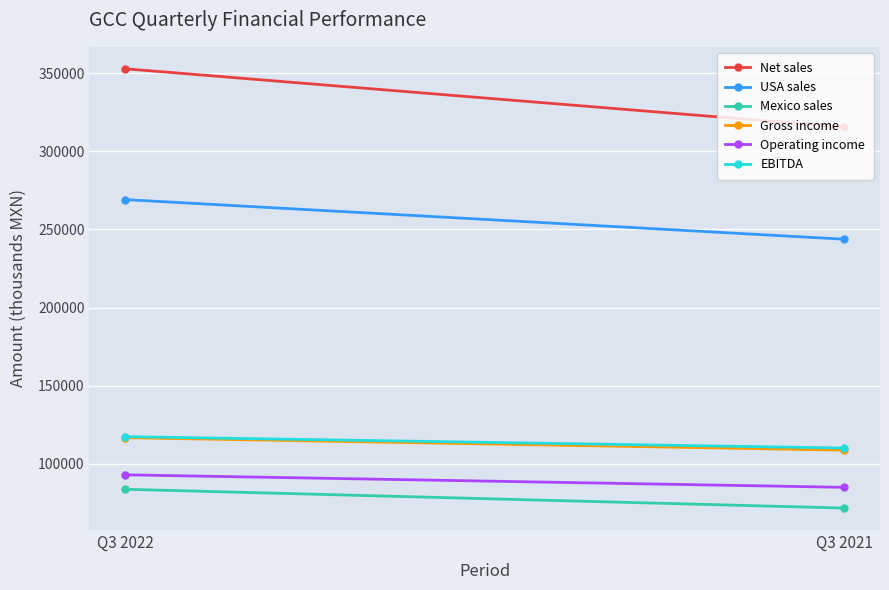

Which series has the largest range (max minus min)?

Net sales